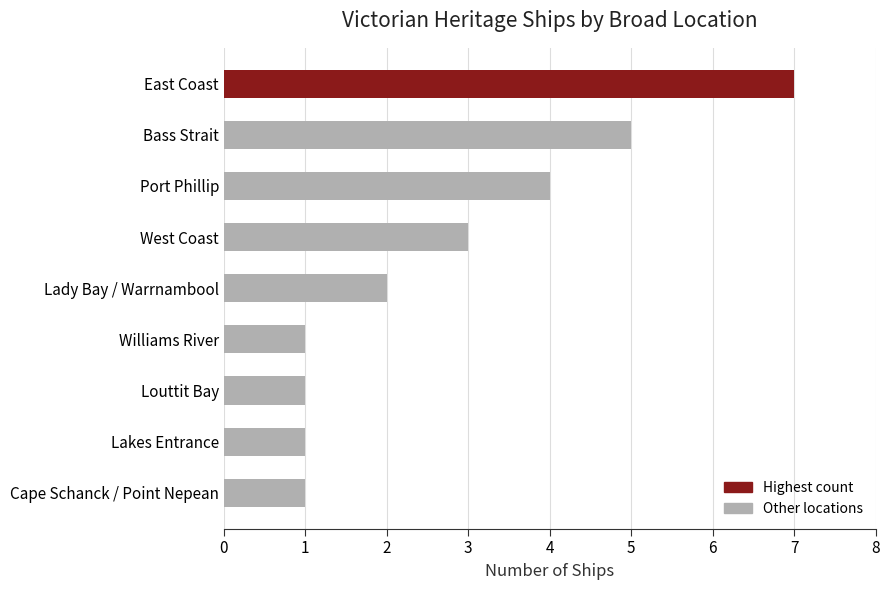

What is the difference between the values at Cape Schanck / Point Nepean and Port Phillip?

3